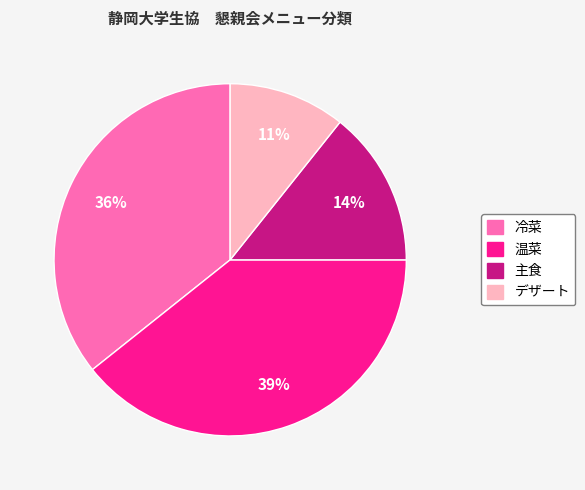

To the nearest percent, what portion does 温菜 represent?

39%